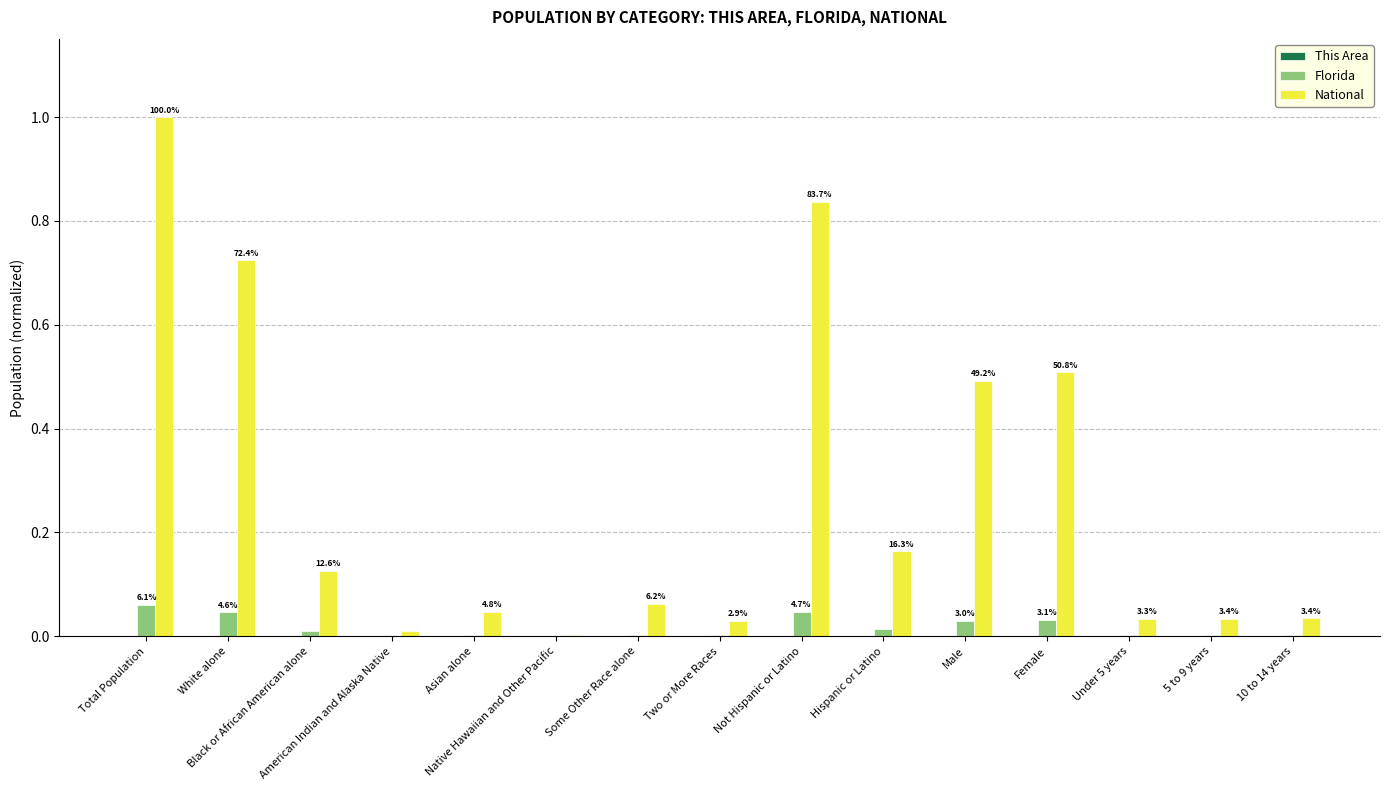

How many groups of bars are there?

15